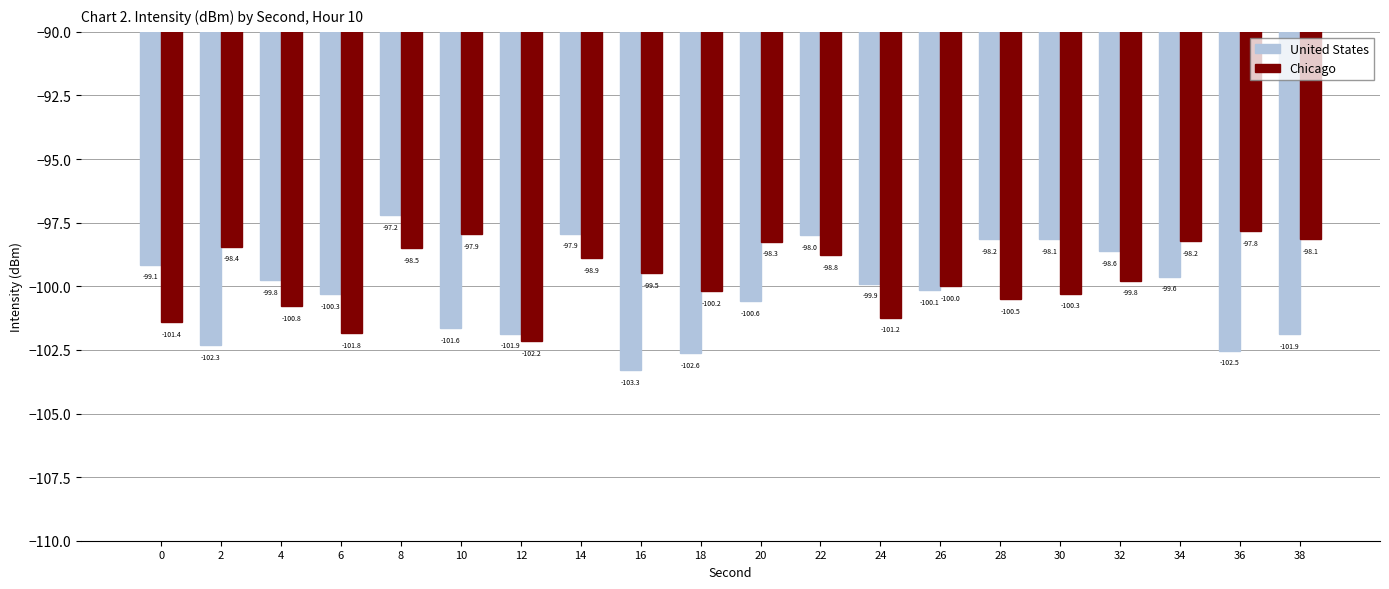

How many data points in Chicago are less than -99?

11